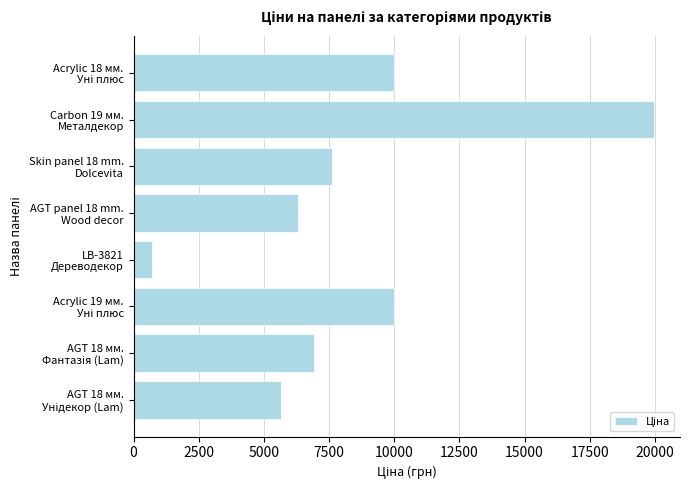

Does the chart contain stacked bars?

No